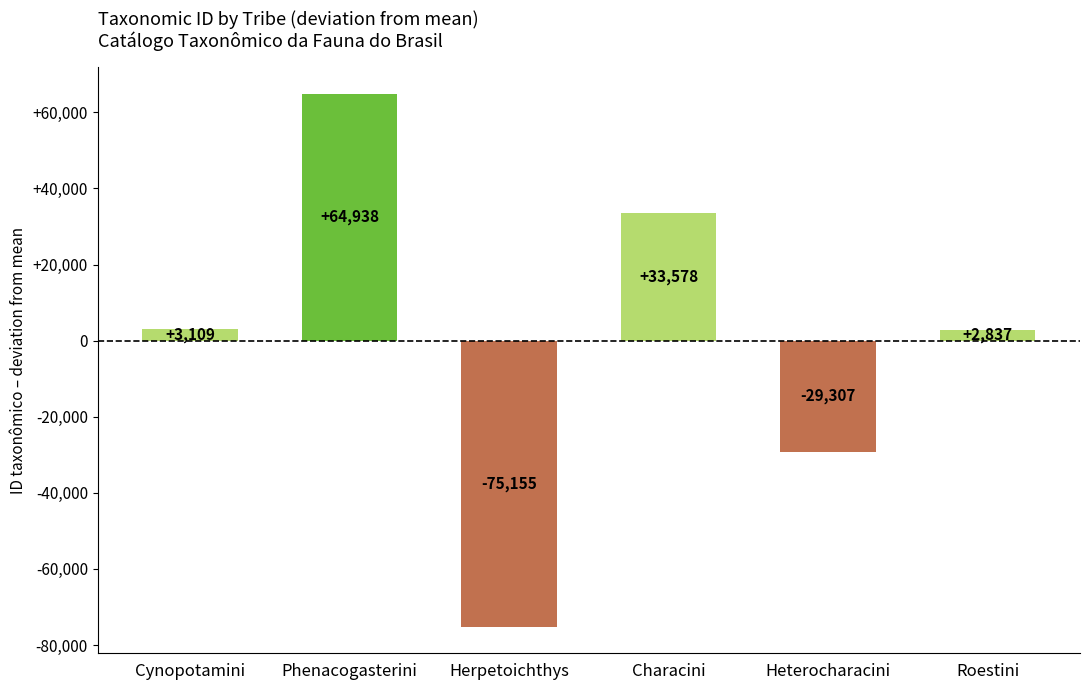

Reading right to left, extract all data points from this chart.

Roestini=2837	Heterocharacini=-29307	Characini=33578	Herpetoichthys=-75155	Phenacogasterini=64938	Cynopotamini=3109